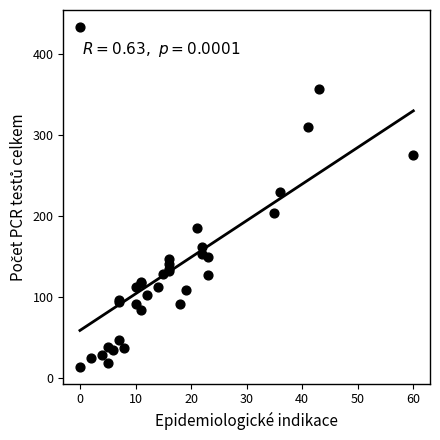

What Y value in the scatter plot is closest to 224?

230